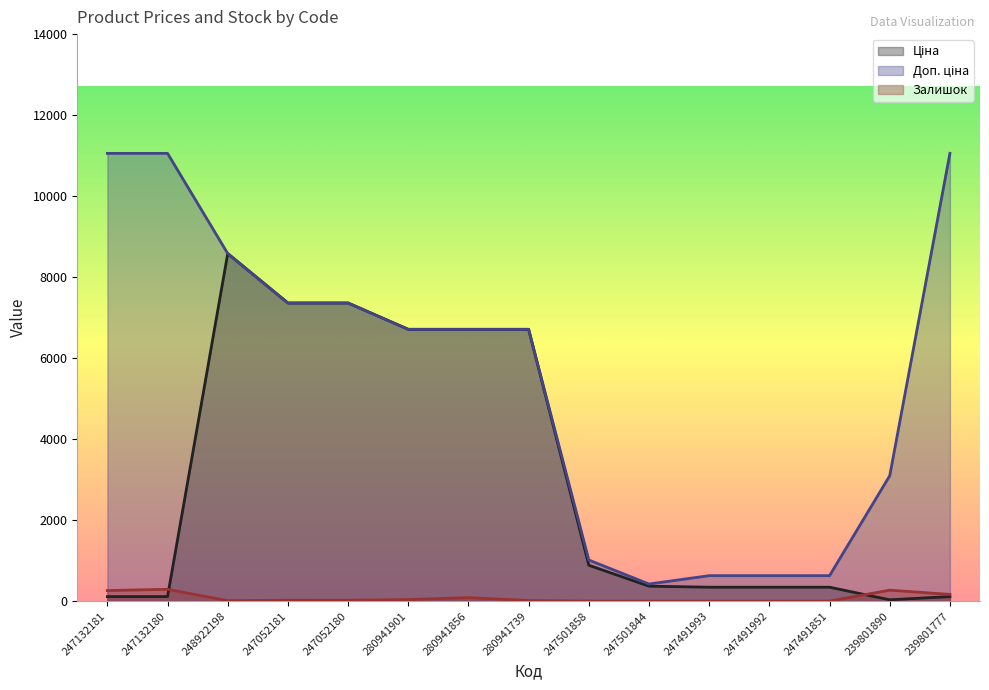

At which label does Залишок reach its peak?

247132180